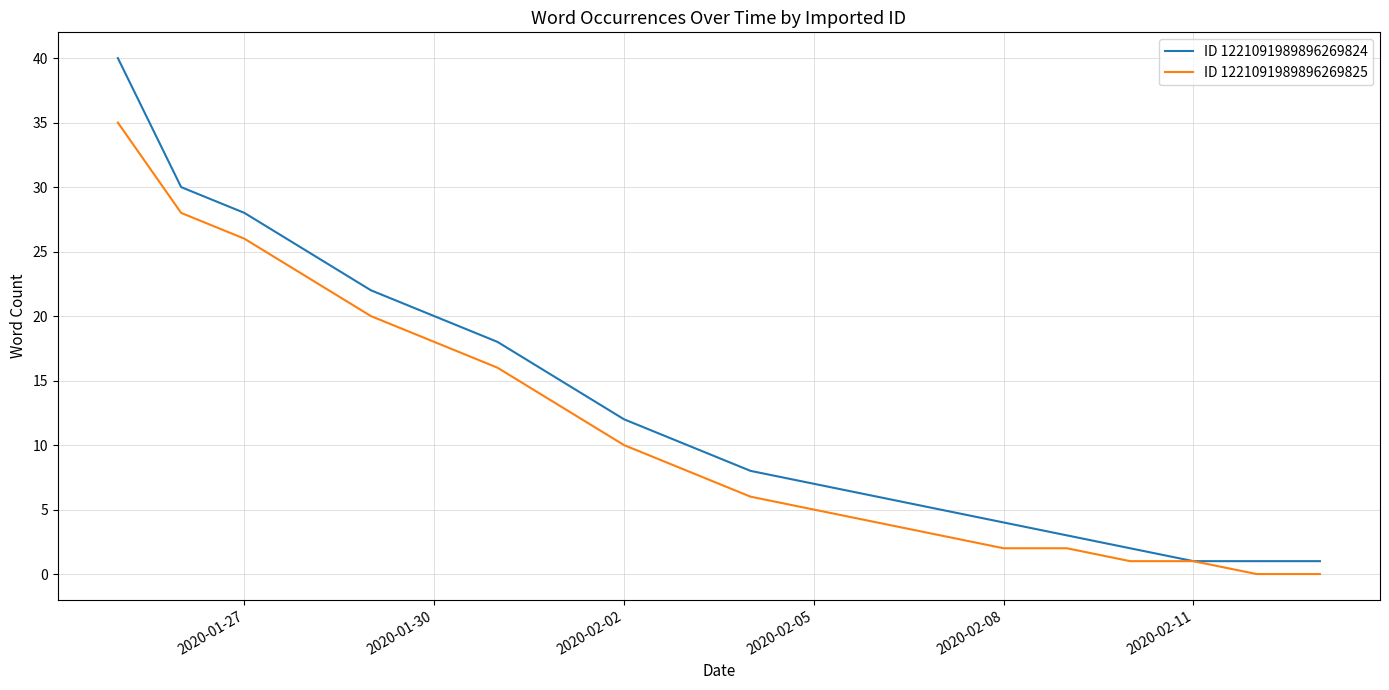

Which series has the widest spread of values?

ID 1221091989896269824